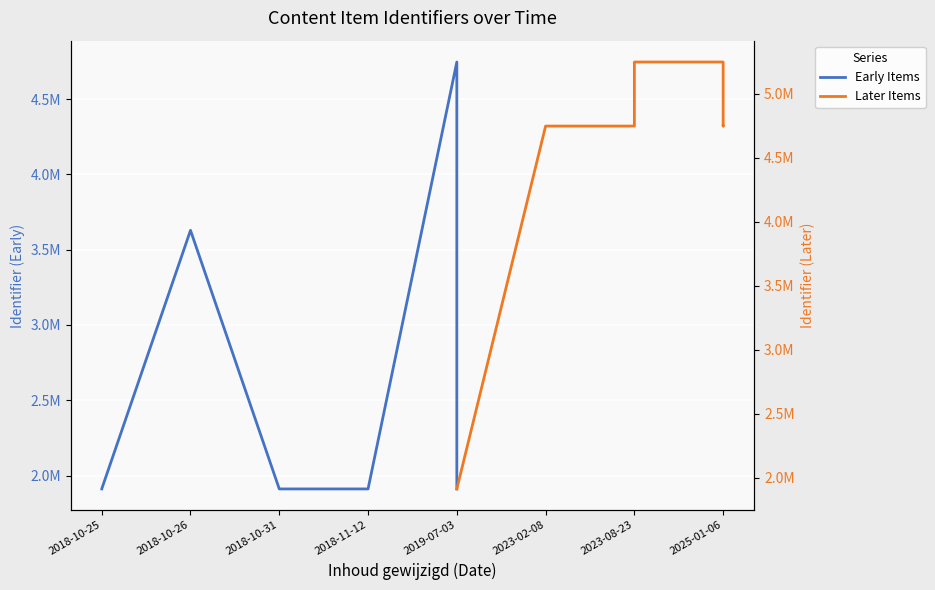

Does the chart display data point markers on the line(s)?

No